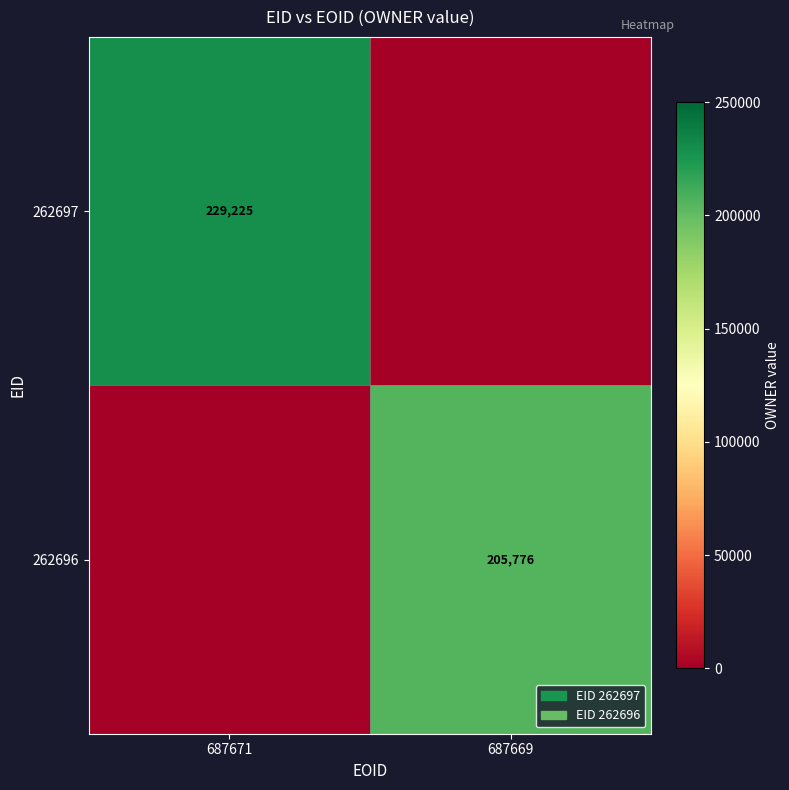

The 262697 series shows 229225 at 687671. True or false?

True